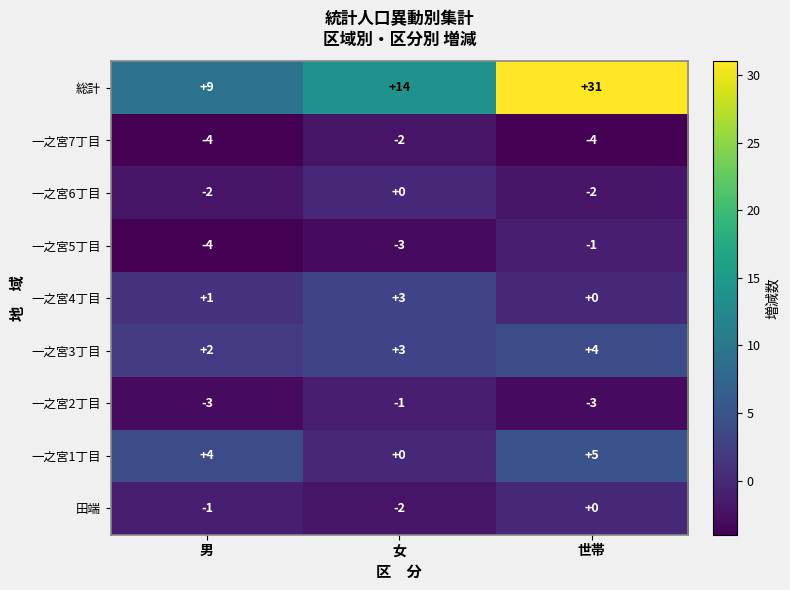

What value does the 一之宮7丁目 series have at 世帯?

-4